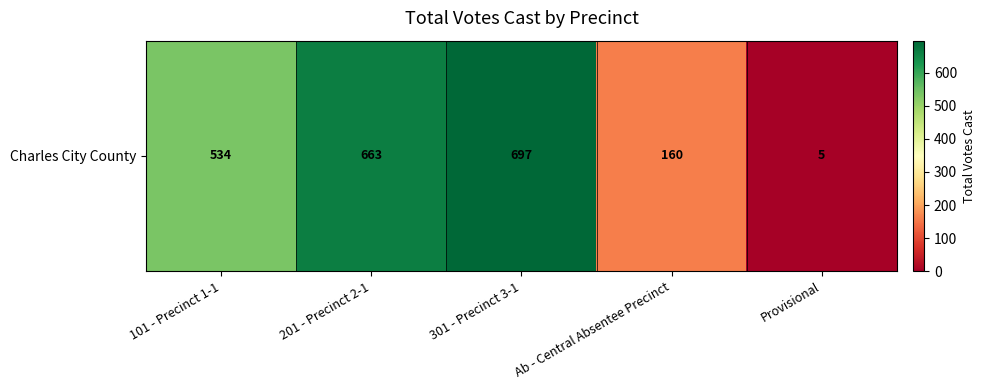

At which category does the chart reach its minimum across all series?

Provisional